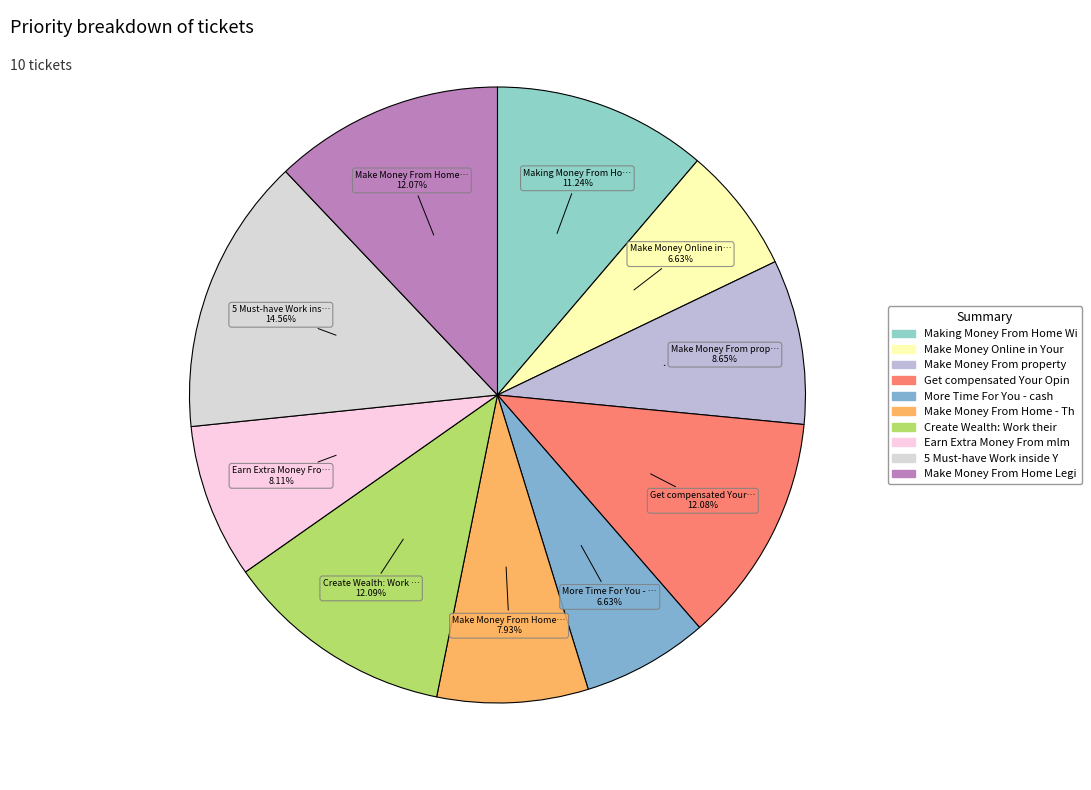

To the nearest percent, what is the difference between the largest and smallest slice percentages?

8%